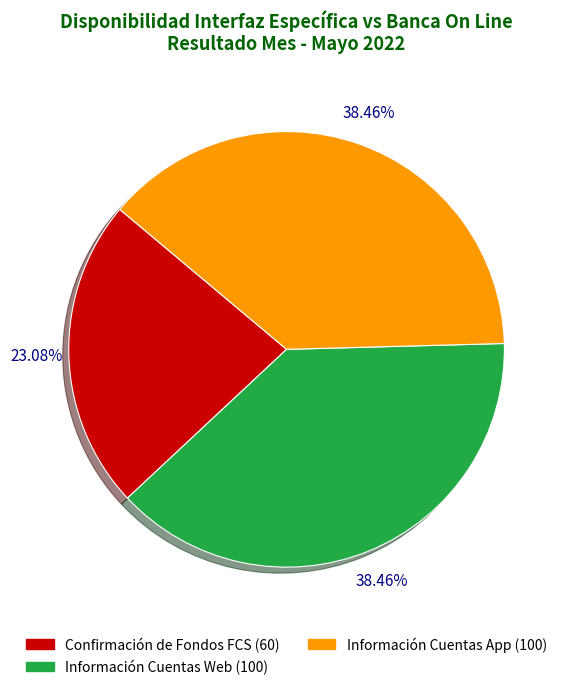

What percentage do Confirmación de Fondos FCS and Información Cuentas Web together represent?

61.5%